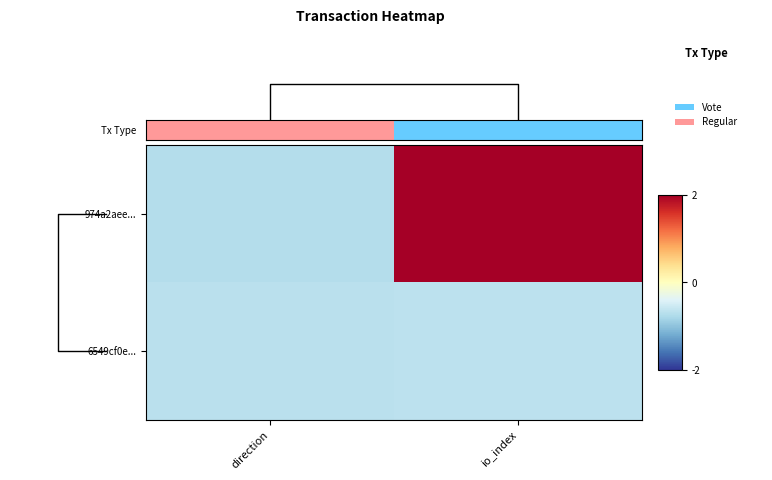

Is it true that 6549cf0e... equals -0.9 at io_index?

False